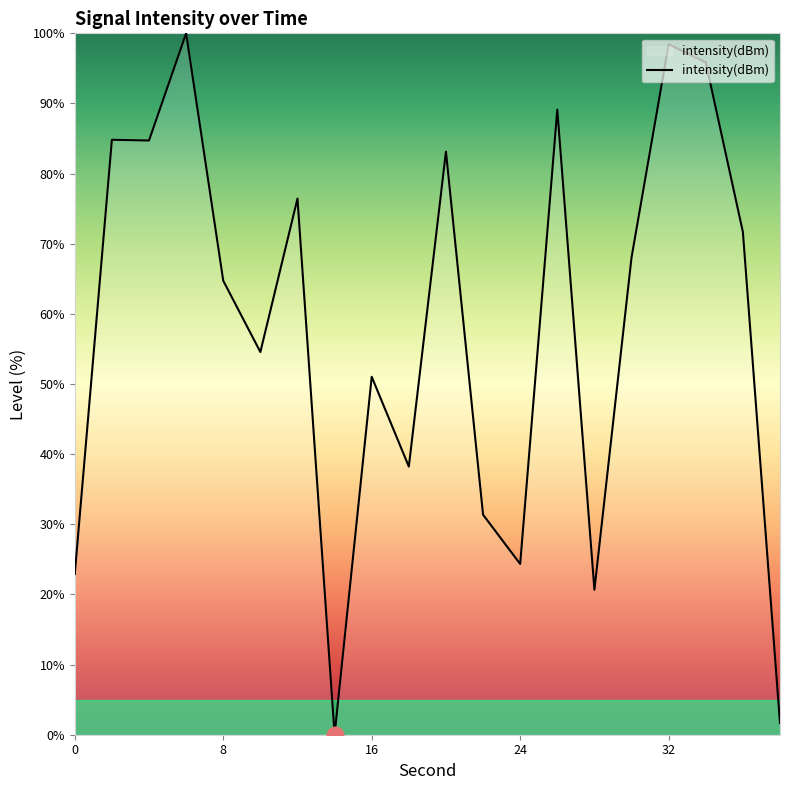

What is the maximum value shown in the chart?

100.0